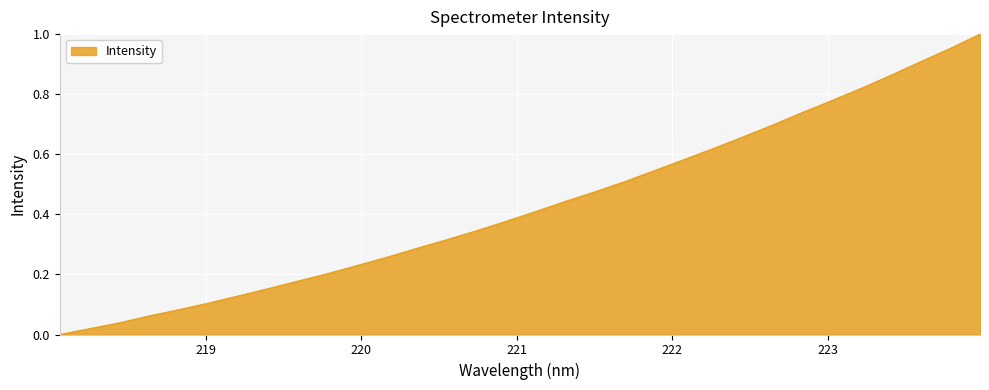

How many values are above zero?

31